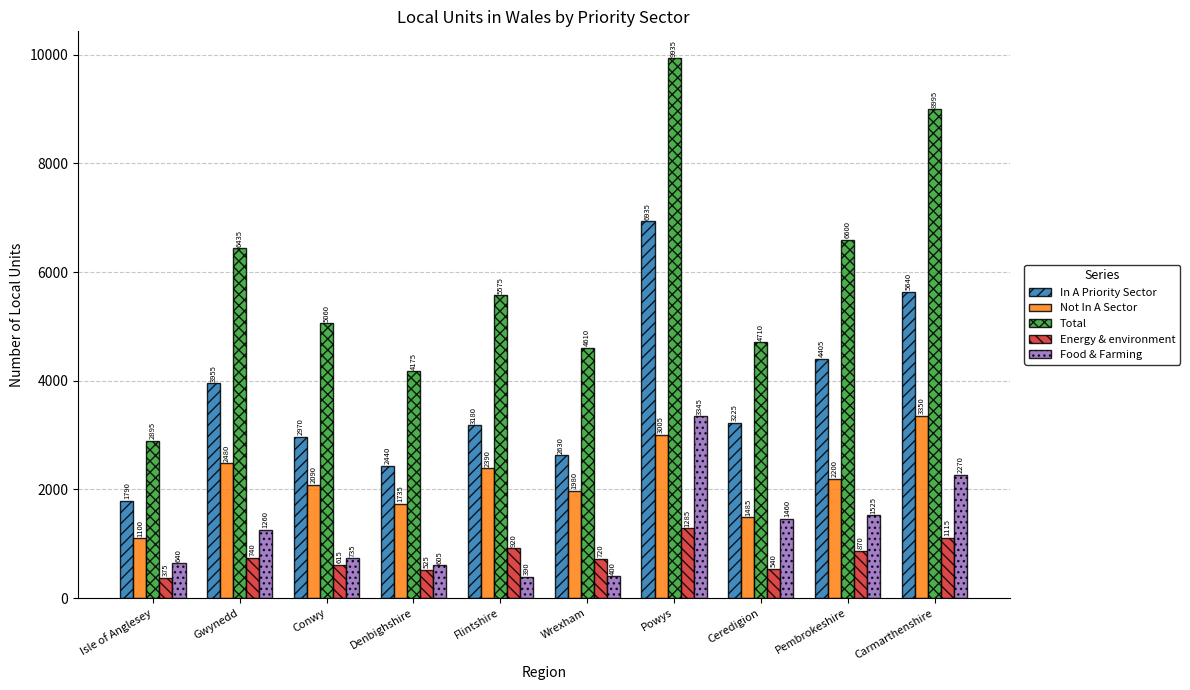

What is the average value of the In A Priority Sector series?

3717